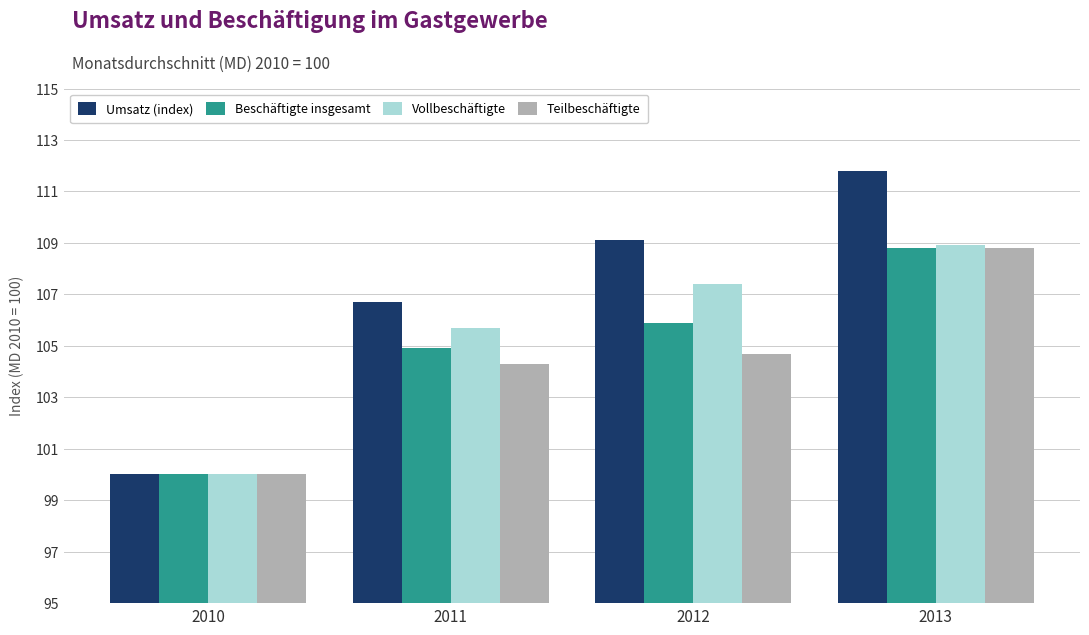

How many bars are there in total?

16